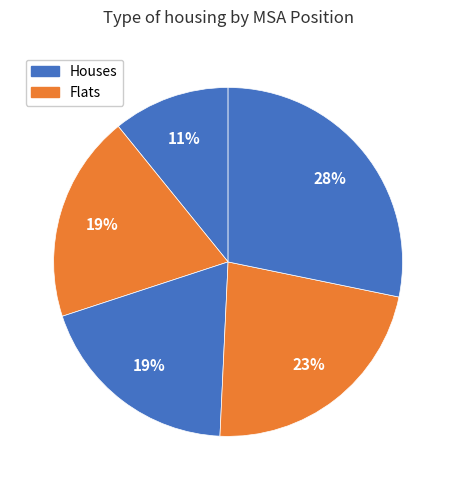

How many segments does this pie chart have?

5